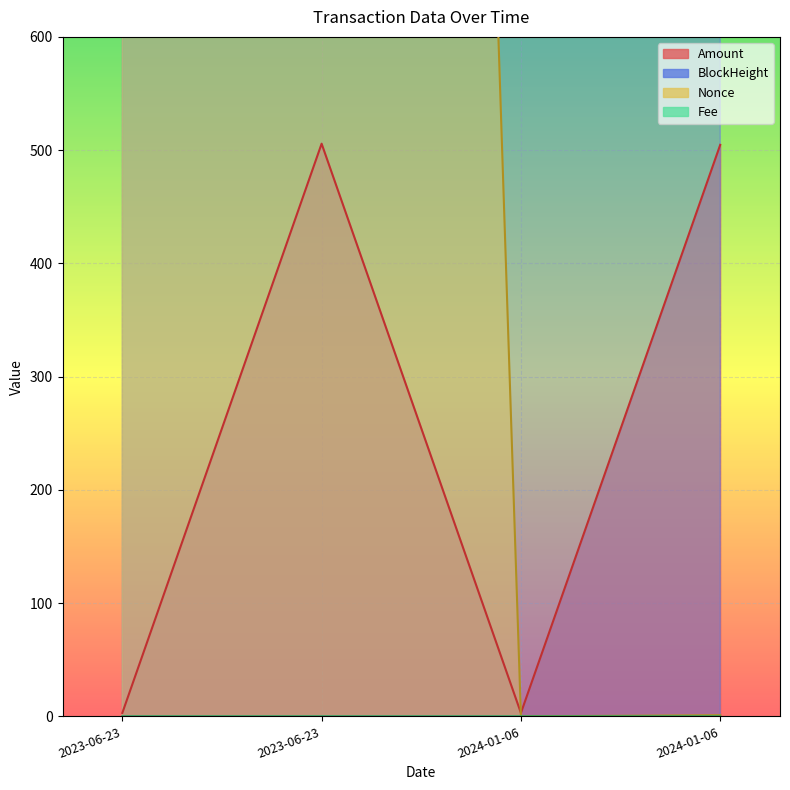

True or false: Nonce and BlockHeight cross at least once.

False